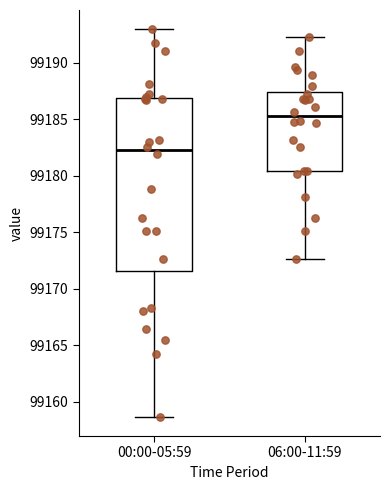

Comparing the boxes themselves (not the whiskers), which one is the tallest?

00:00-05:59